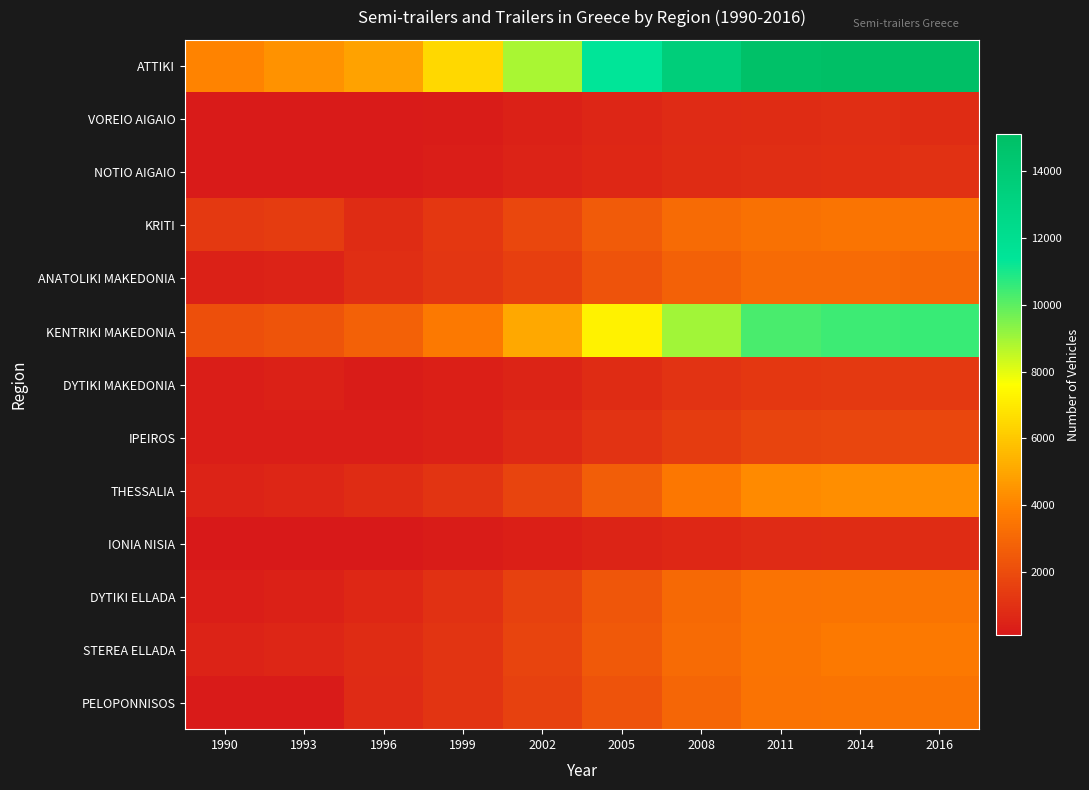

At how many categories does at least one series exceed 7067?

6